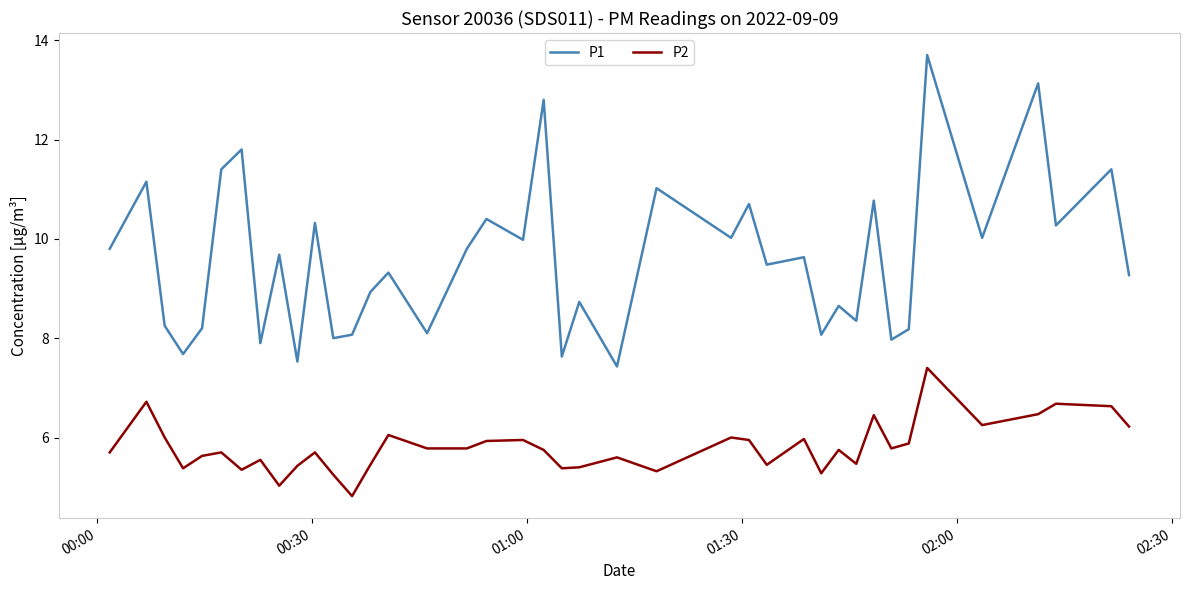

Which series has the largest total across all categories?

P1